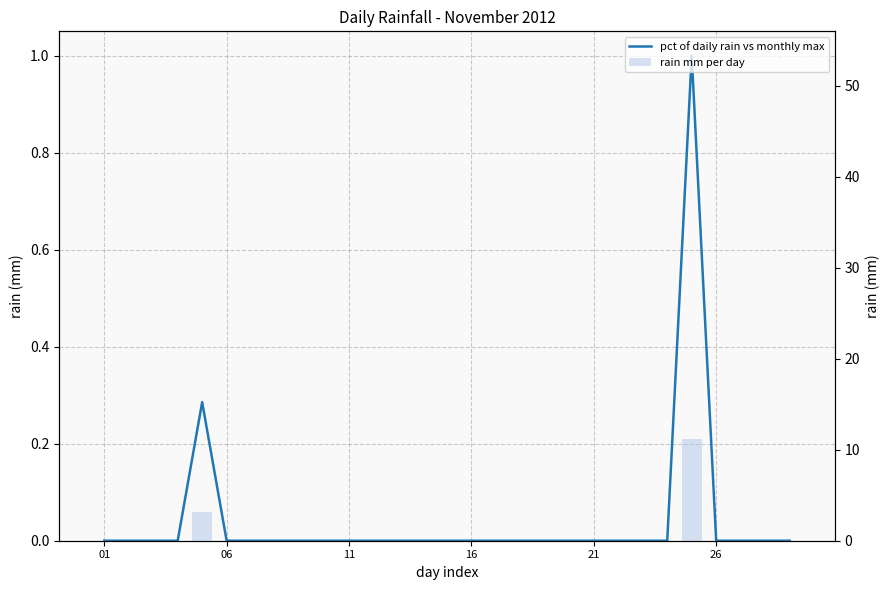

Is it true that rain mm per day equals 6.5 at 14?

False